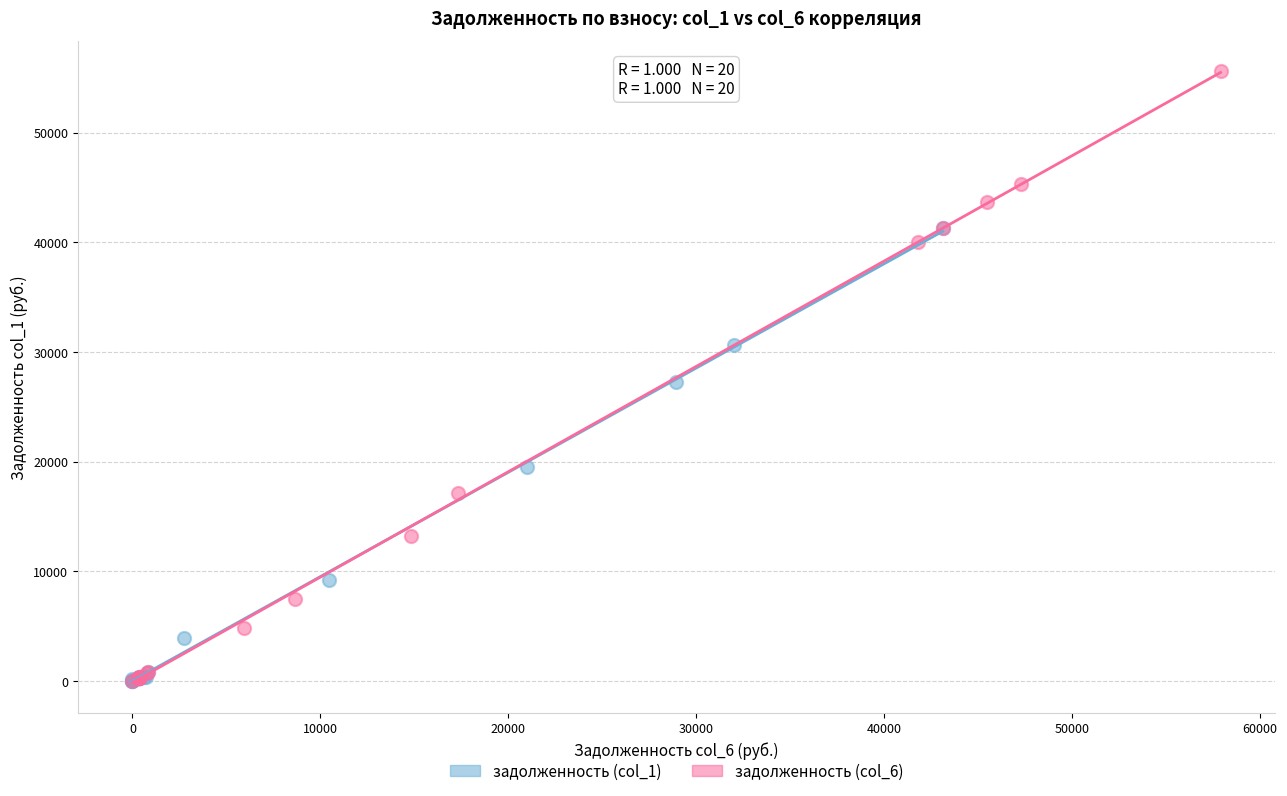

What are all the series names shown in the legend?

задолженность (col_1), задолженность (col_6)